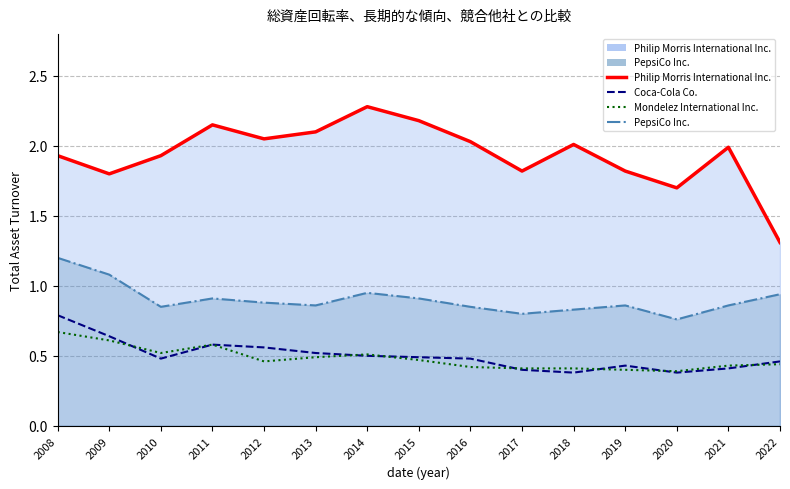

True or false: Mondelez International Inc. has a value of 0.4 at 2017.

True